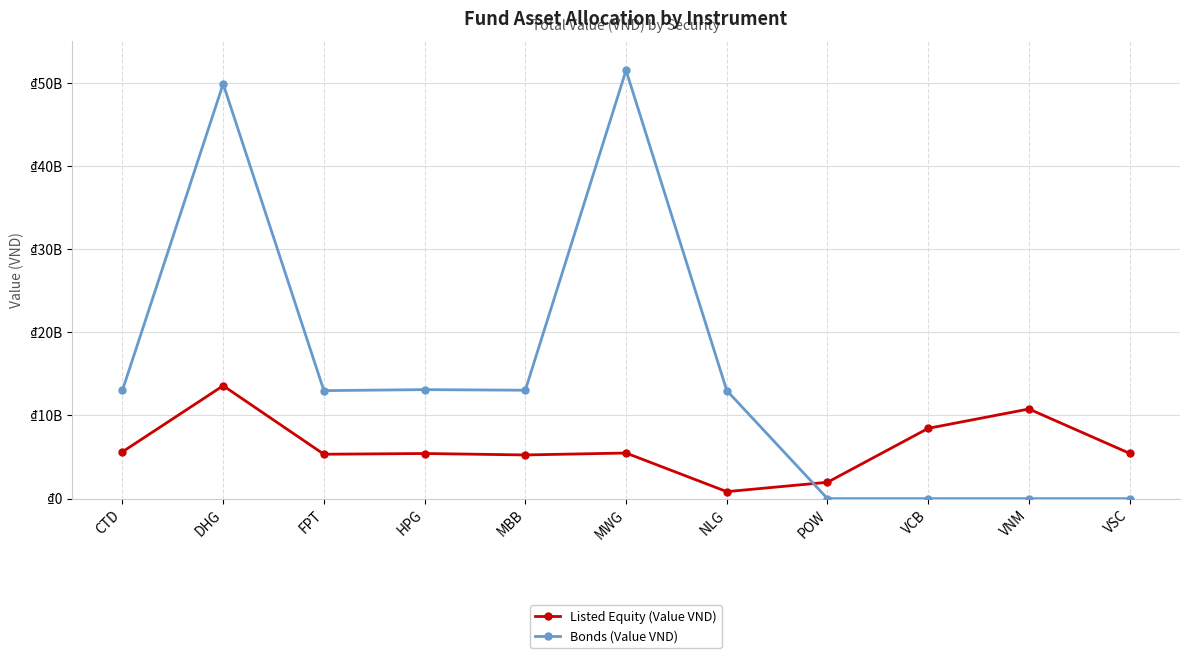

Reading left to right, what are all the values shown in this chart?

Listed Equity (Value VND): CTD=5628132000	DHG=13576200000	FPT=5338062000	HPG=5425459200	MBB=5252838000	MWG=5483400000	NLG=841036000	POW=1965000000	VCB=8454080000	VNM=10778000000	VSC=5443221500
Bonds (Value VND): CTD=13029731277	DHG=49881594150	FPT=12988229800	HPG=13106919800	MBB=13037186500	MWG=51510664388	NLG=12999984400	POW=0	VCB=0	VNM=0	VSC=0